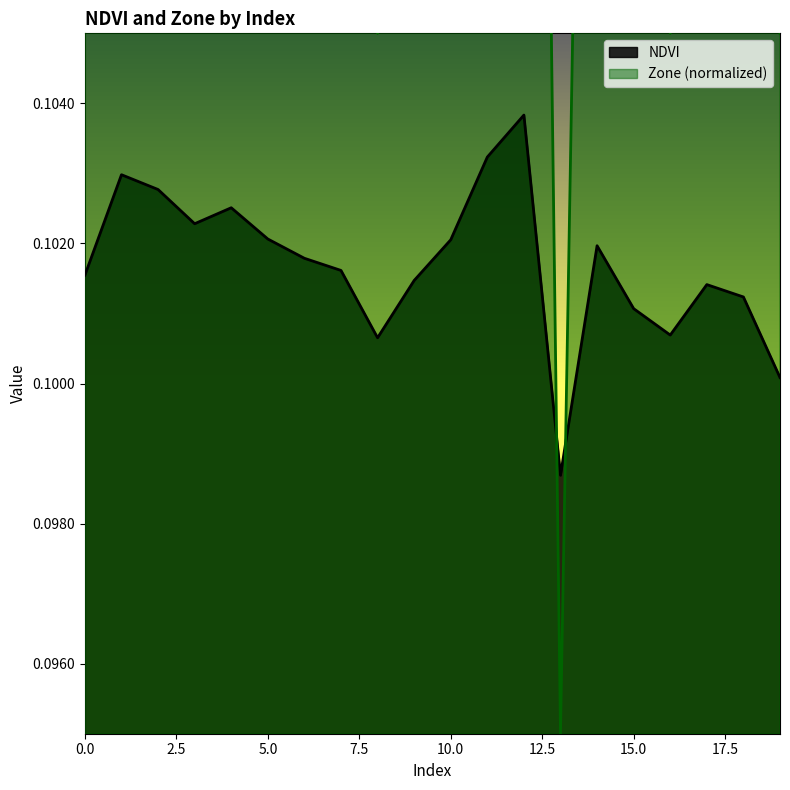

How many lines are shown in the chart?

2